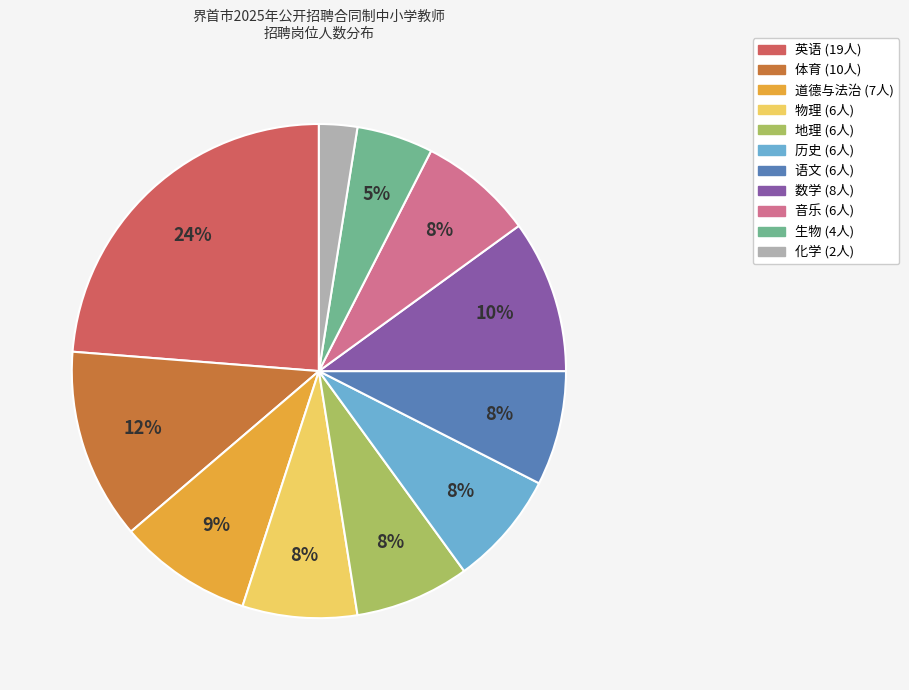

Is there any slice that represents more than half of the pie?

No